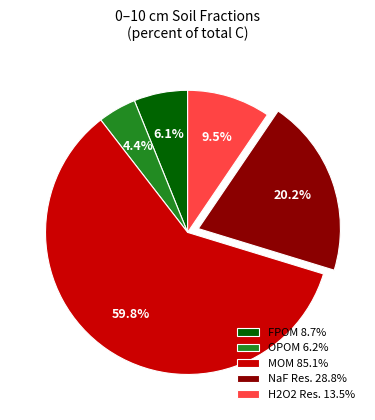

To the nearest percent, what is the difference between the largest and smallest slice percentages?

55%